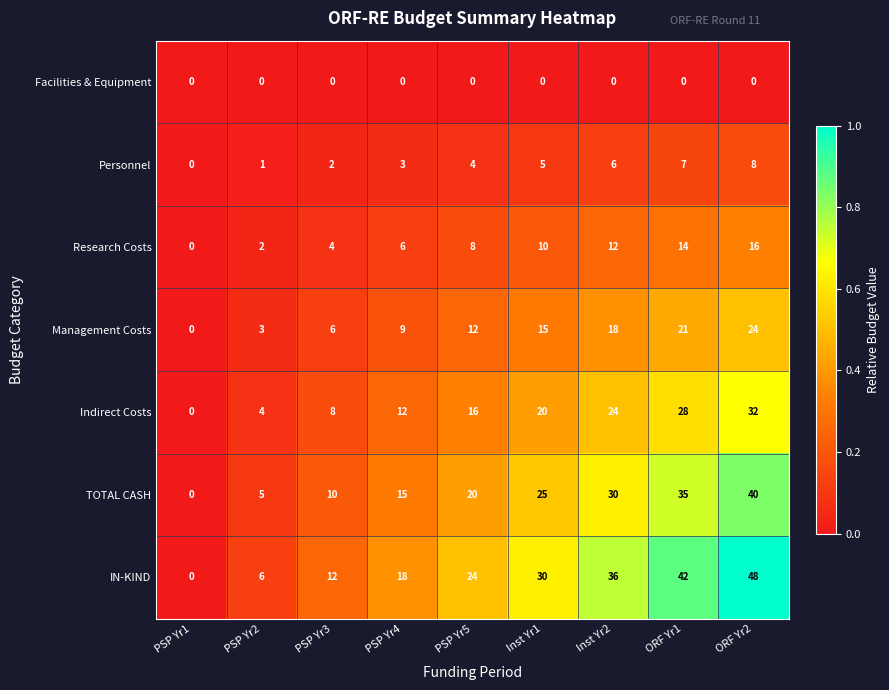

At which label is TOTAL CASH closest to 20?

PSP Yr5